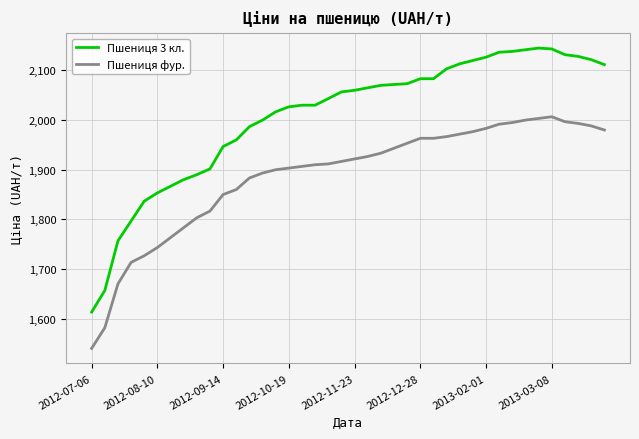

What is the difference between the maximum and minimum values in the Пшениця фур. series?

466.7